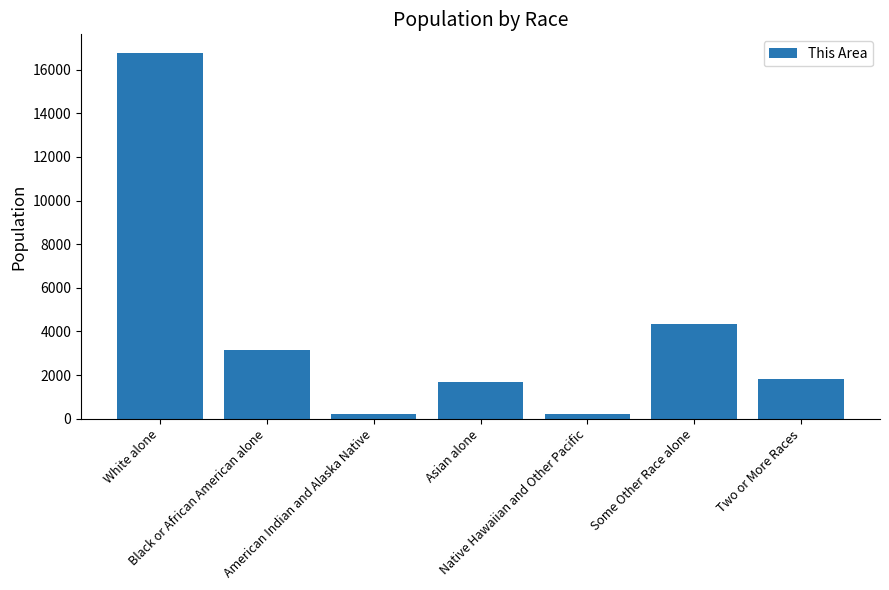

Count the number of categories in the chart.

7